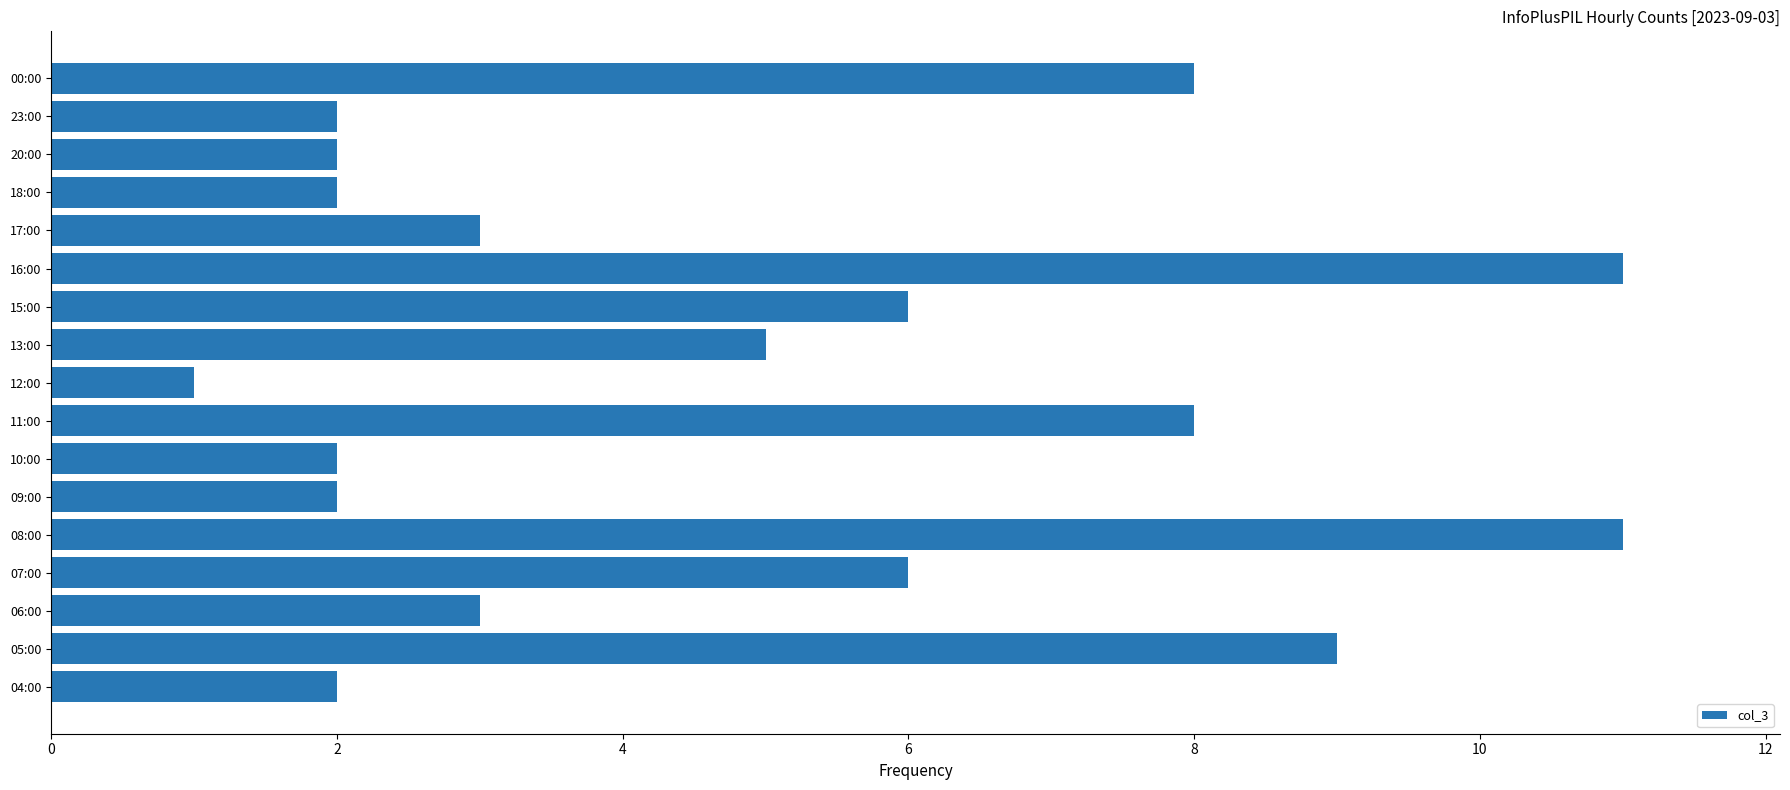

What is the greatest value displayed?

11